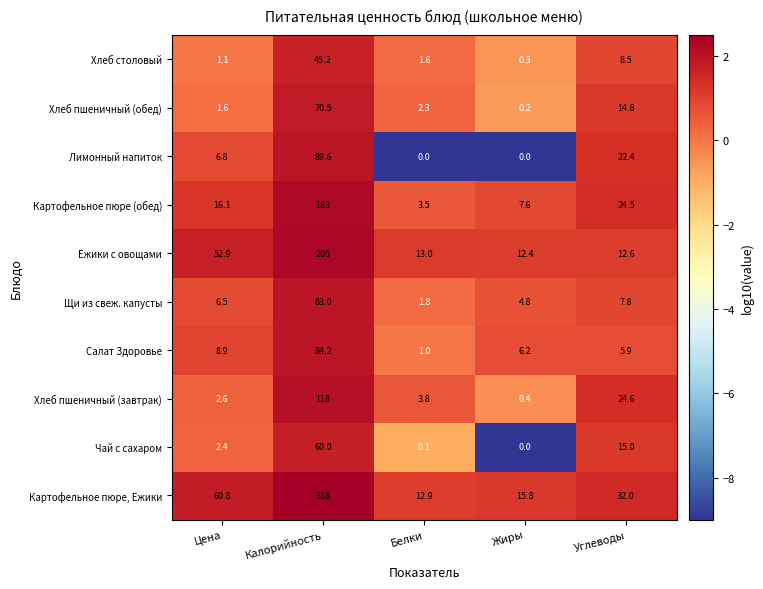

Rank the series at Углеводы from lowest to highest value.

Салат Здоровье, Щи из свеж. капусты, Хлеб столовый, Ежики с овощами, Хлеб пшеничный (обед), Чай с сахаром, Лимонный напиток, Картофельное пюре (обед), Хлеб пшеничный (завтрак), Картофельное пюре, Ежики